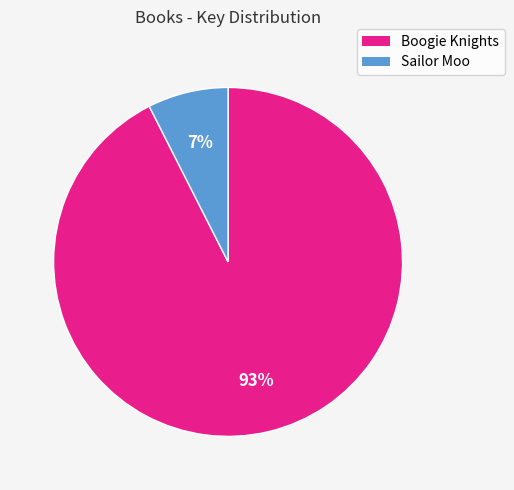

Is the sum of Boogie Knights and Sailor Moo greater than half?

Yes